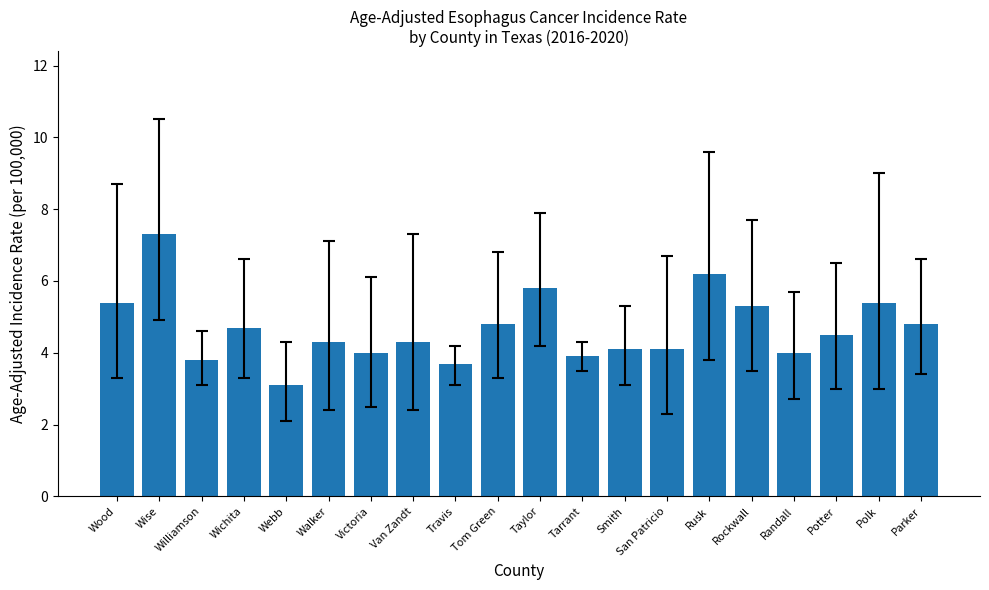

What is the greatest value displayed?

7.3